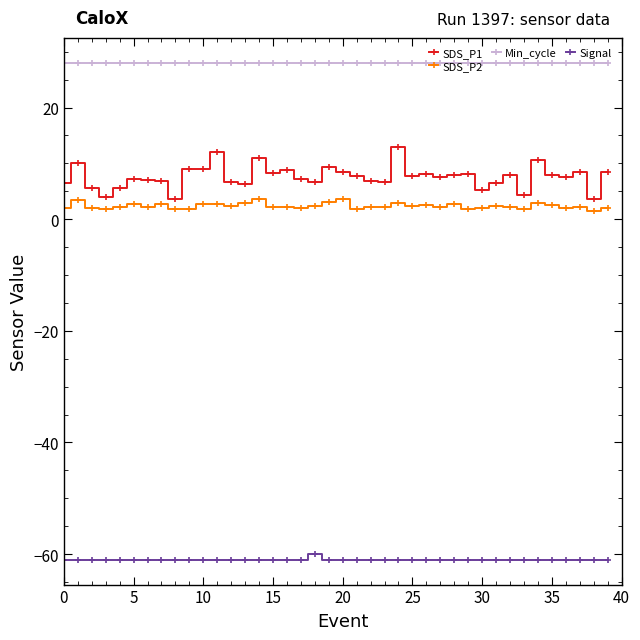

Which series has the widest spread of values?

SDS_P1